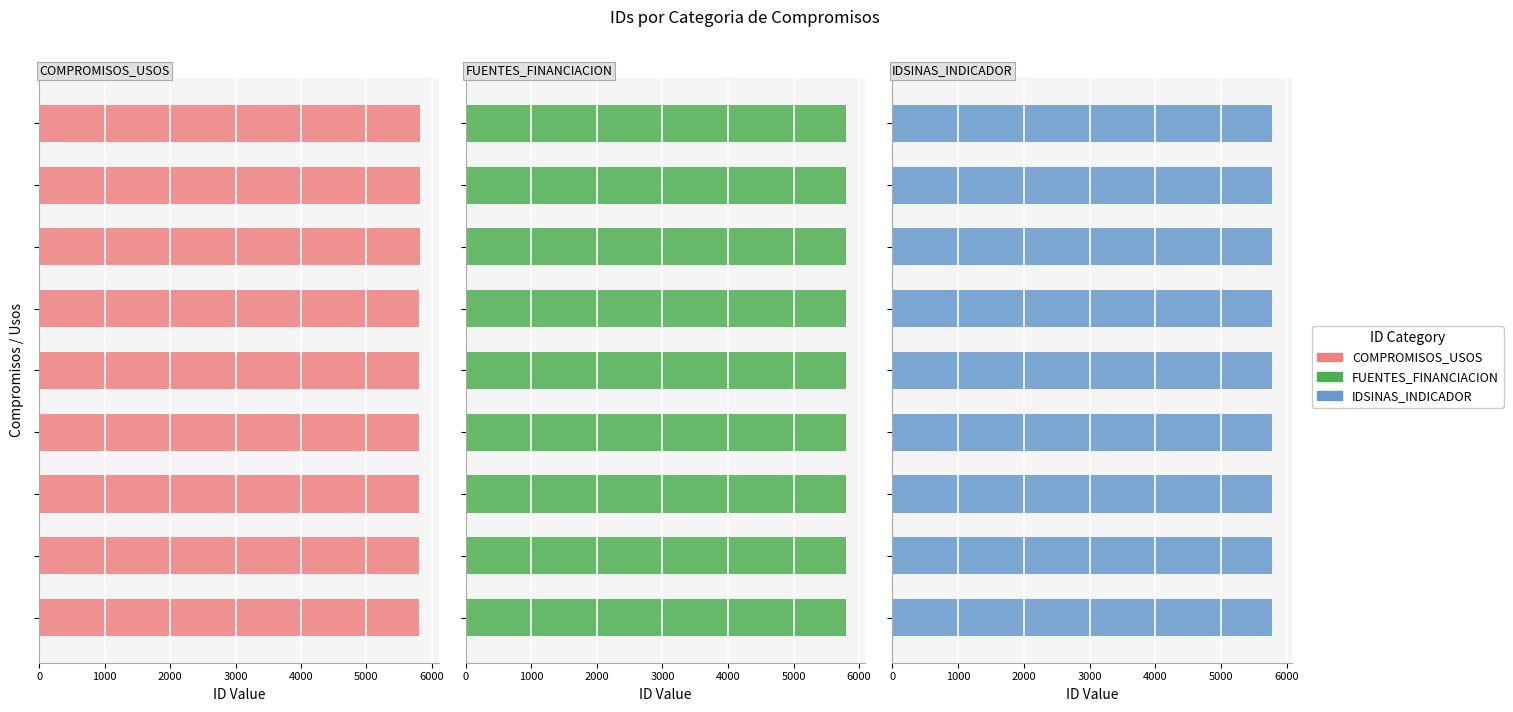

Reading left to right, extract all data points from this chart.

COMPROMISOS_USOS: 5805	5806	5807	5808	5809	5810	5811	5812	5813
FUENTES_FINANCIACION: 5798	5795	5796	5797	5794	5793	5800	5799	5801
IDSINAS_INDICADOR: 5779	5771	5770	5769	5768	5774	5773	5777	5776